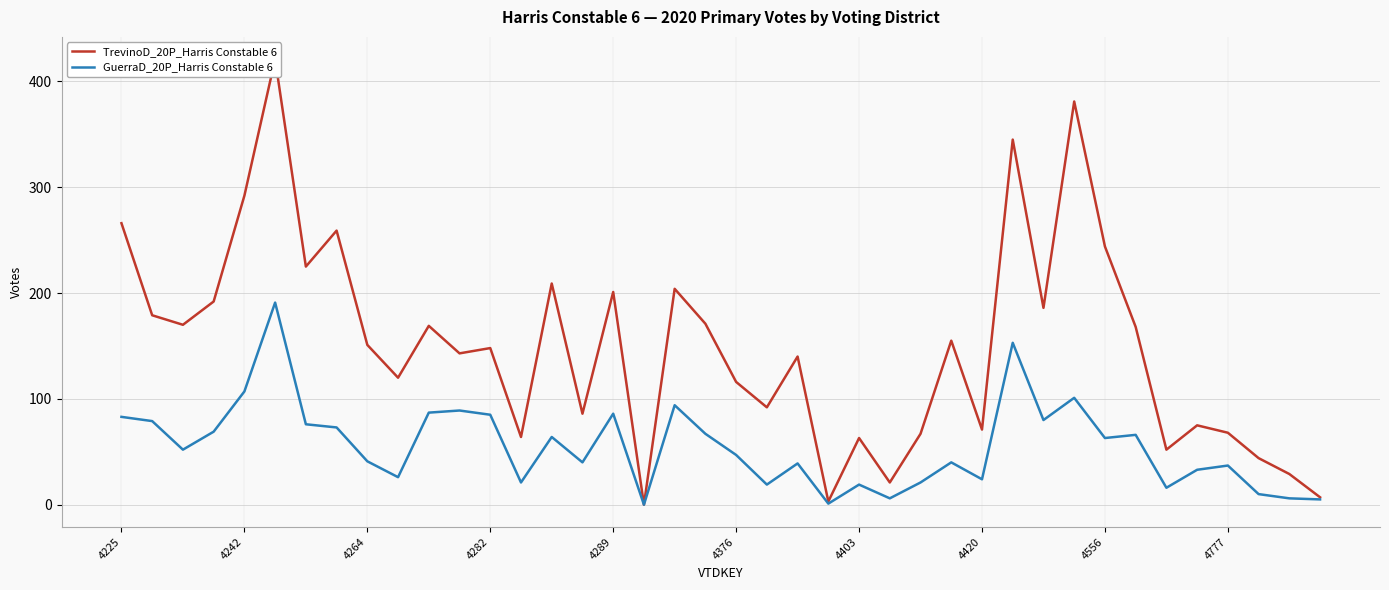

What is the difference between the second highest and second lowest values in the TrevinoD_20P_Harris Constable 6 series?

378